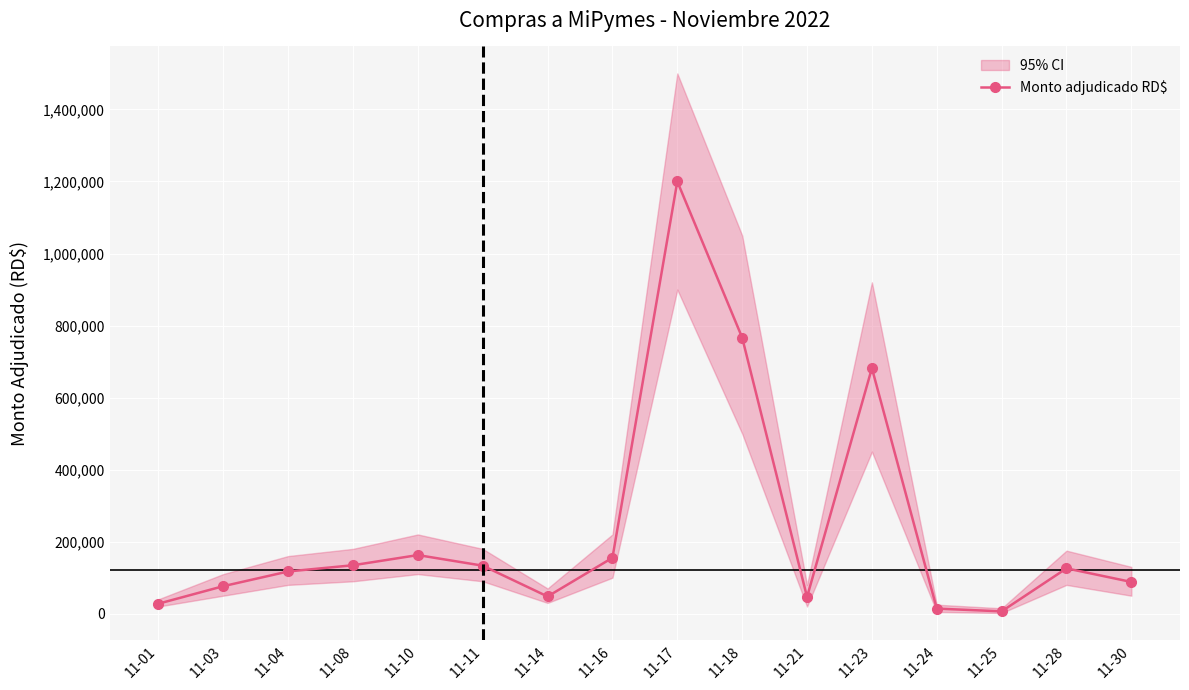

True or false: the data shows 81908.2 at 11-14.

False